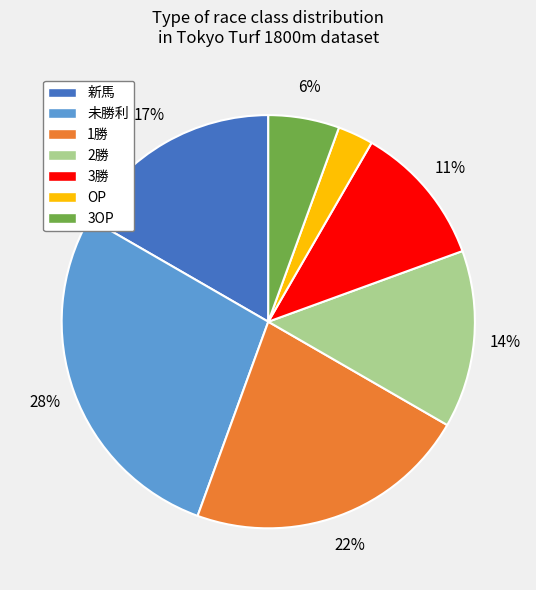

Is OP the majority of the pie?

No